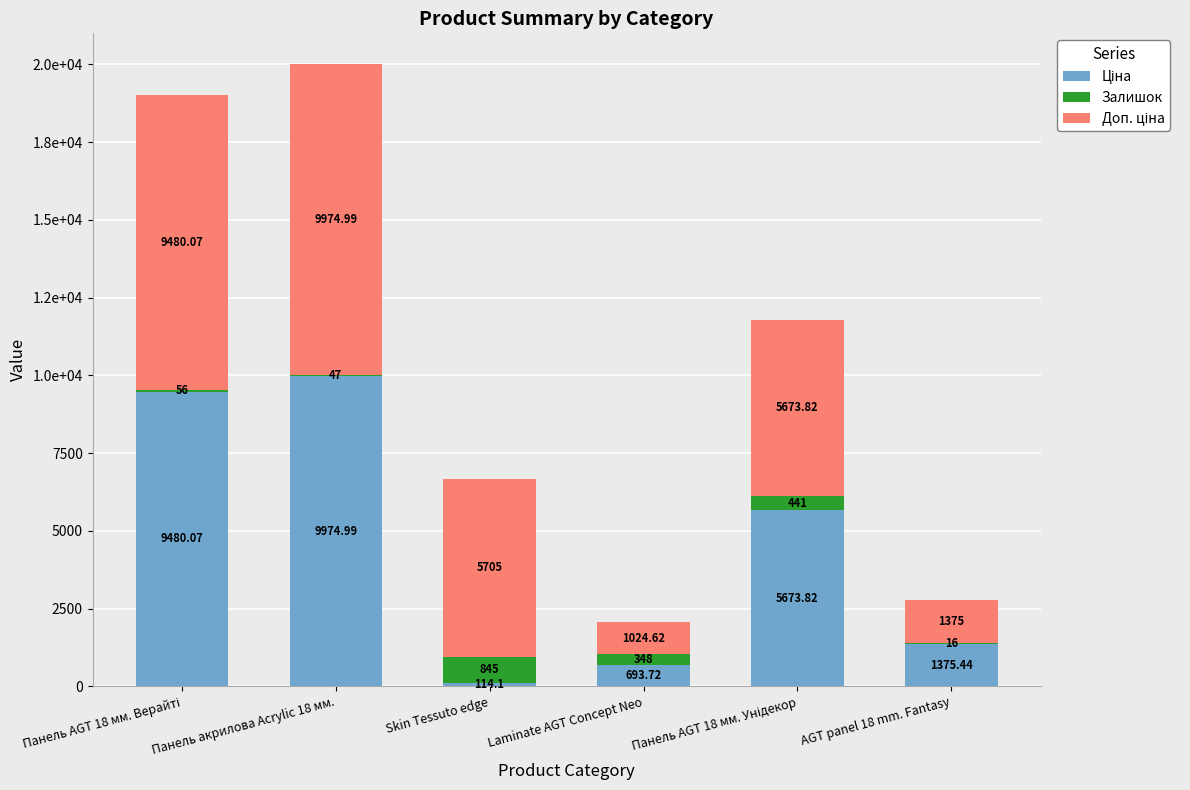

Are the bars grouped side by side (vs. stacked)?

No